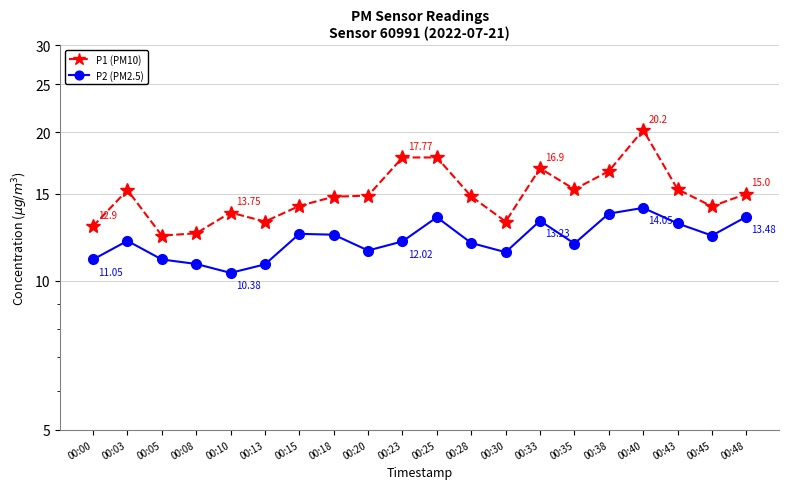

What is the value of the P2 (PM2.5) point at the 14th from the left?

13.2